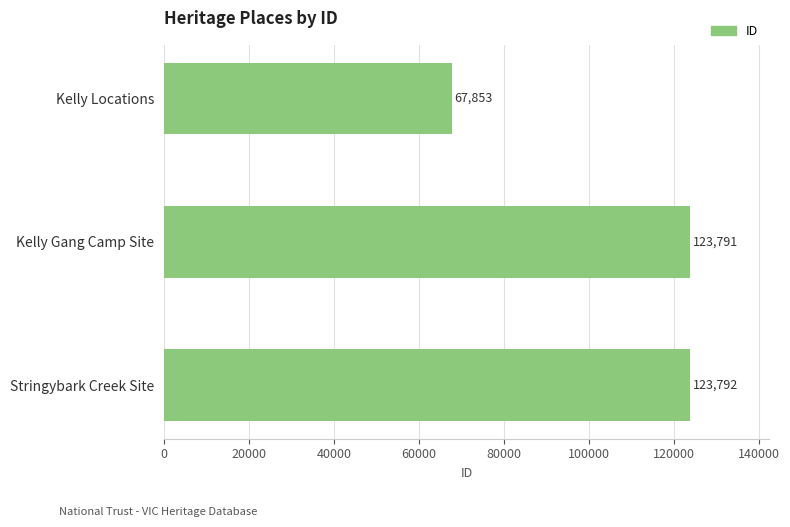

What is the change in value from Kelly Locations to Stringybark Creek Site?

+55939